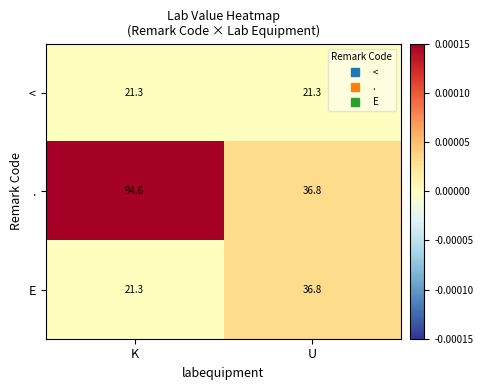

Is it true that < equals 21.3 at U?

True